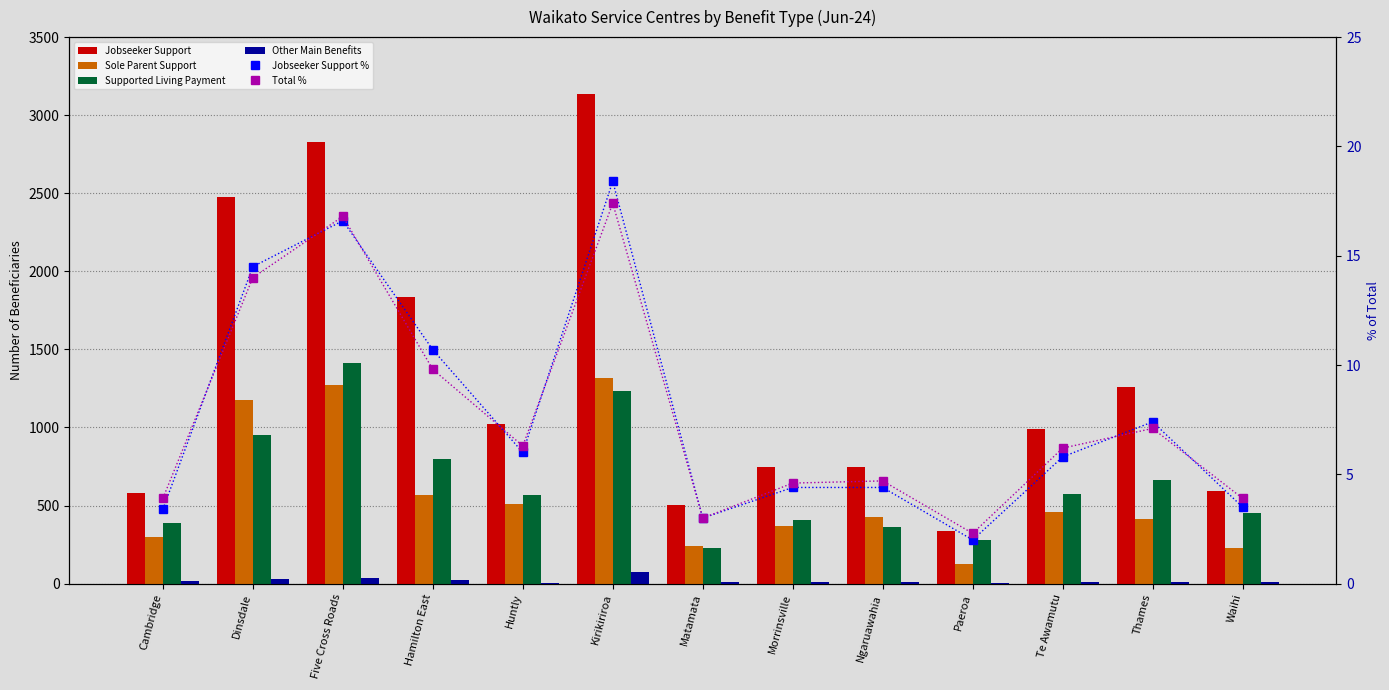

What is the difference between the Jobseeker Support values at Five Cross Roads and Paeroa?

2490.0